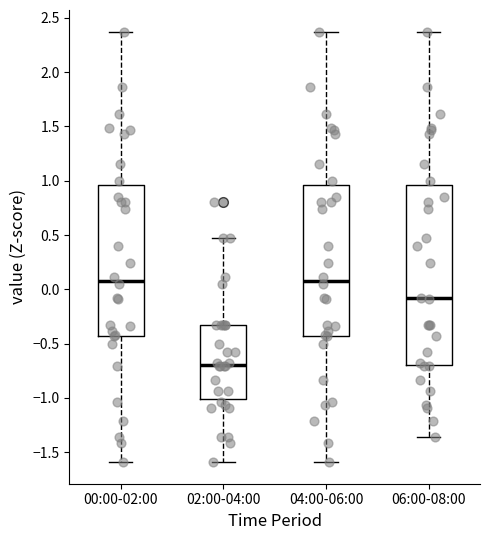

Reading left to right, read every box against the y-axis: the position of its median line, the range the box covers, and the ends of its whiskers. The values are not printed on the chart, so give them approximately, as read against the axis.

00:00-02:00: median 0.10, box -0.45 to 0.95, whiskers -1.60 to 2.35
02:00-04:00: median -0.70, box -1.00 to -0.30, whiskers -1.60 to 0.50
04:00-06:00: median 0.10, box -0.45 to 0.95, whiskers -1.60 to 2.35
06:00-08:00: median -0.10, box -0.70 to 0.95, whiskers -1.35 to 2.35